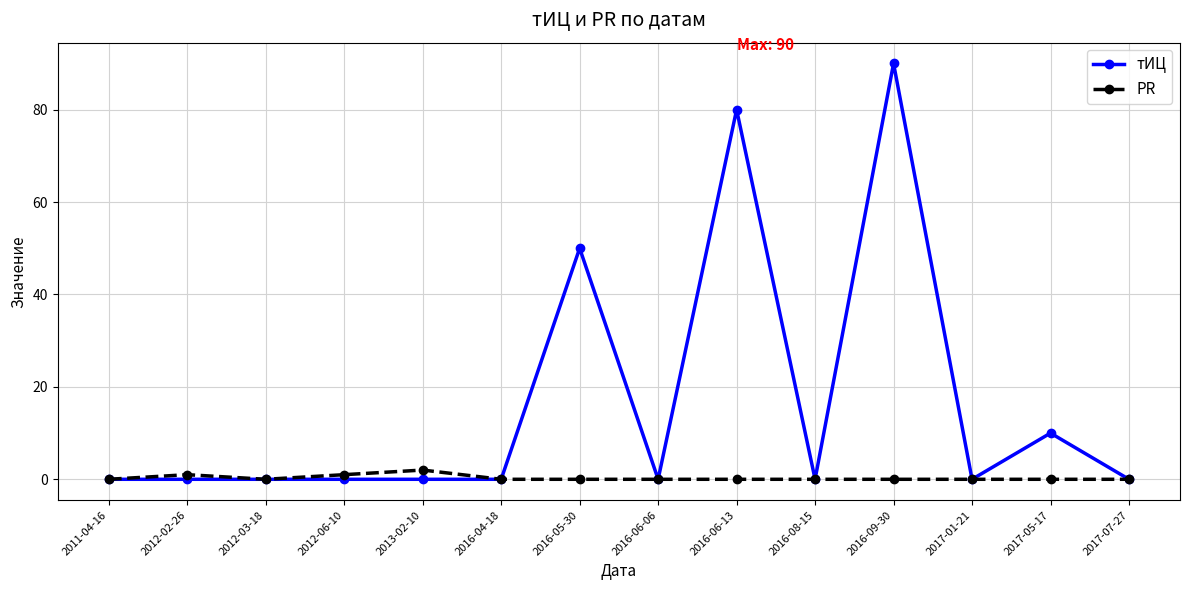

At which category is the sum across all series the highest?

2016-09-30